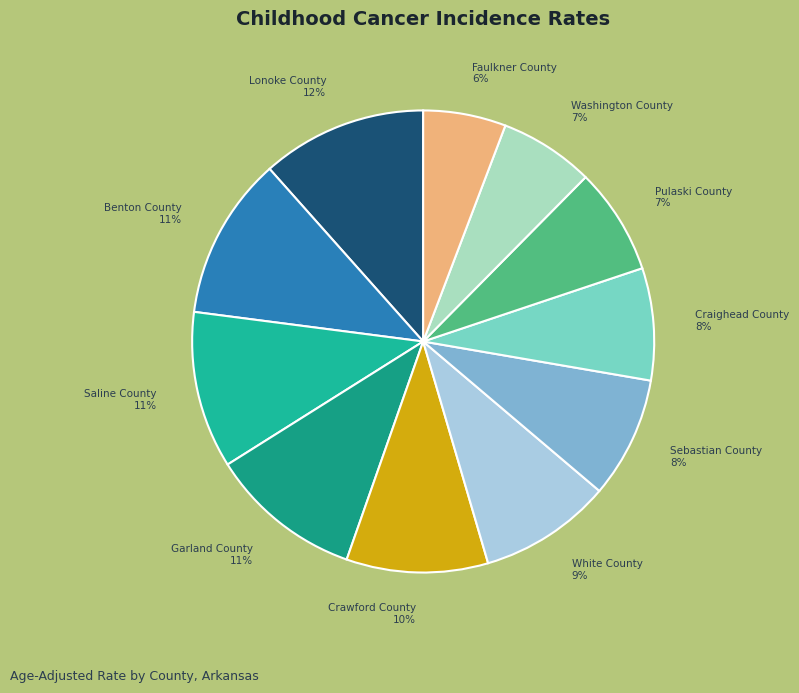

What percentage is the Garland County slice, to the nearest percent?

11%